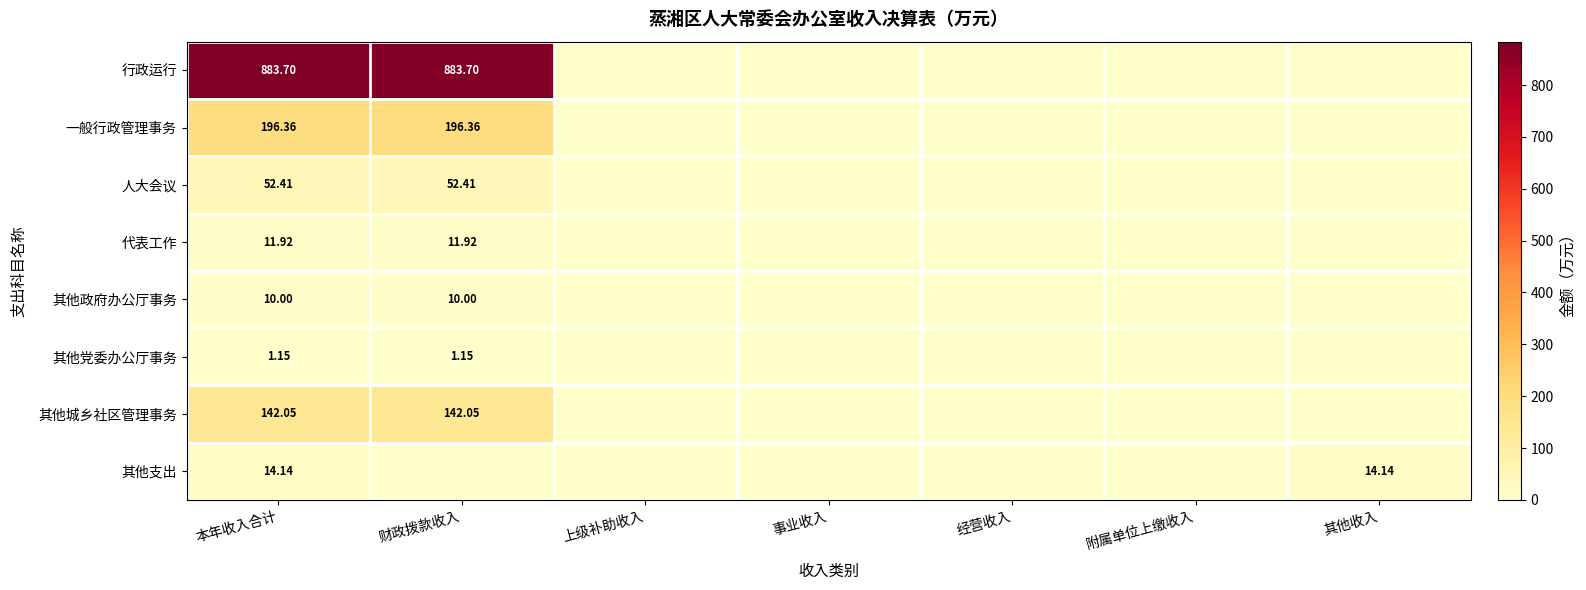

Rank the series at 本年收入合计 from highest to lowest value.

行政运行, 一般行政管理事务, 其他城乡社区管理事务, 人大会议, 其他支出, 代表工作, 其他政府办公厅事务, 其他党委办公厅事务